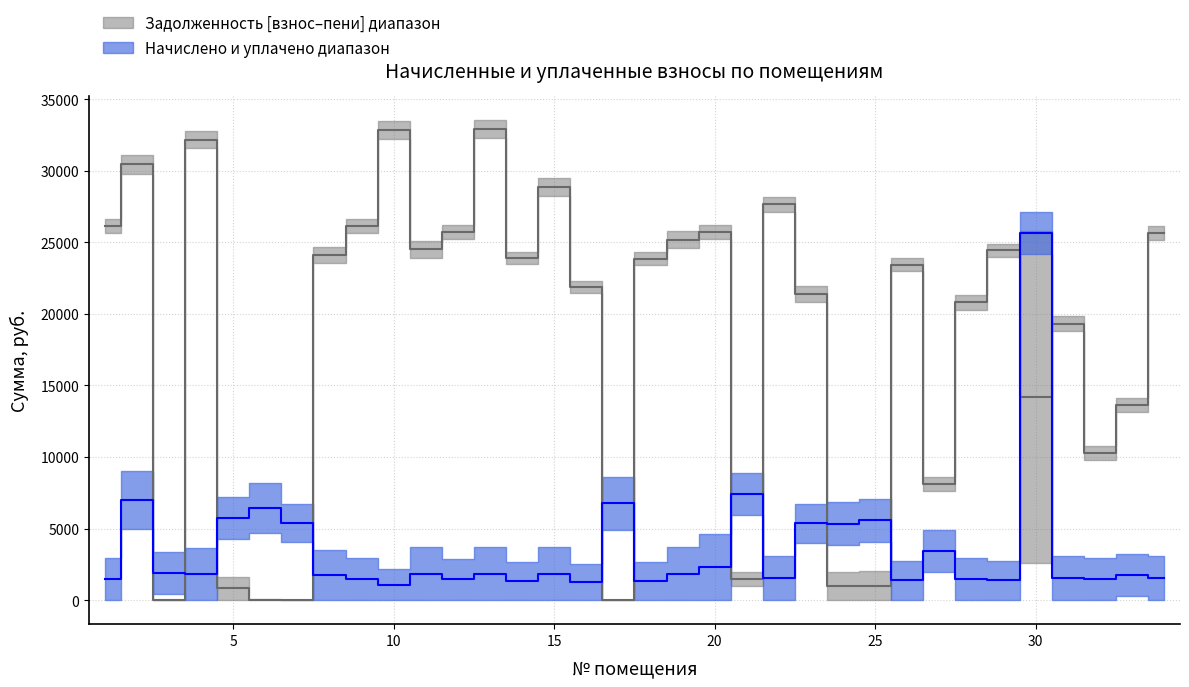

At which category does задолженность (взнос) reach its first local peak?

2